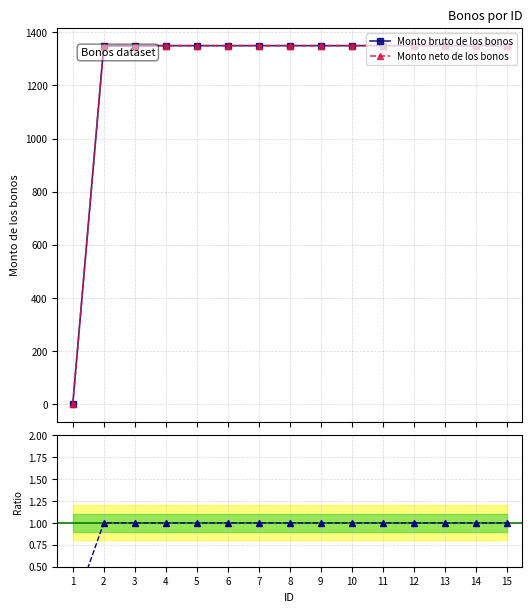

How many data points does each series have?

15